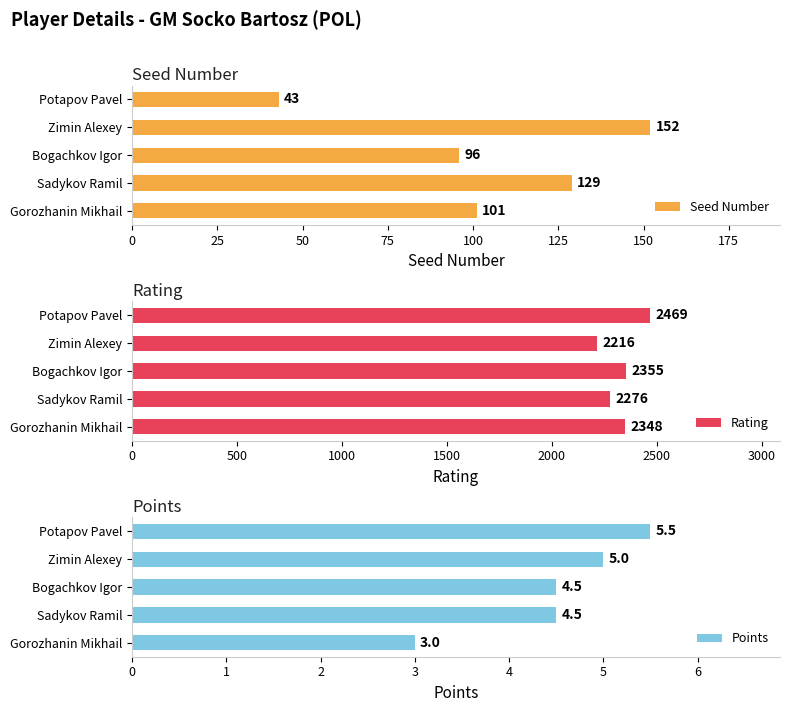

How many Points values are between 4 and 5?

3